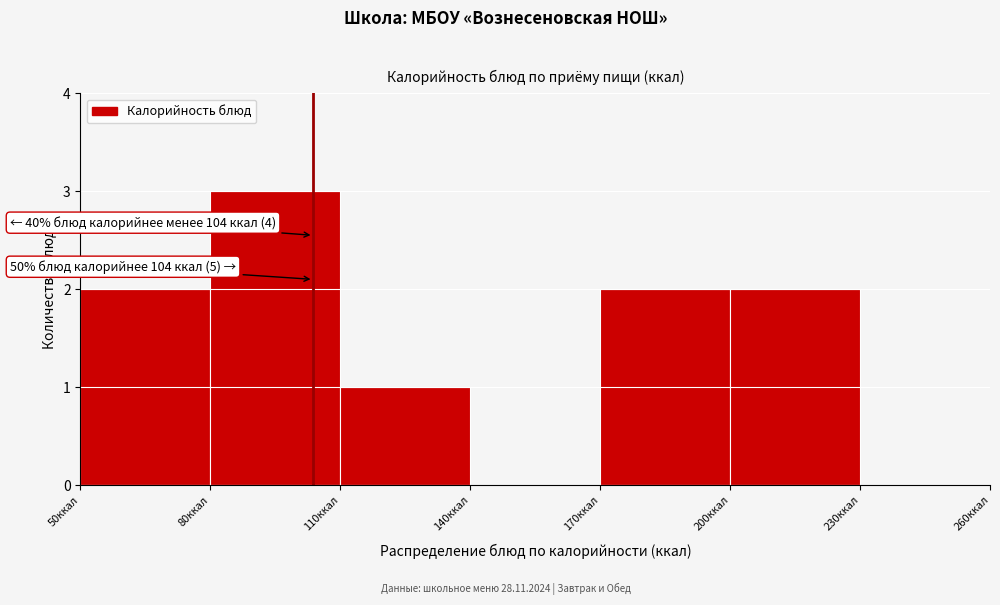

Which range on the x-axis has the tallest bar?

80 to 110